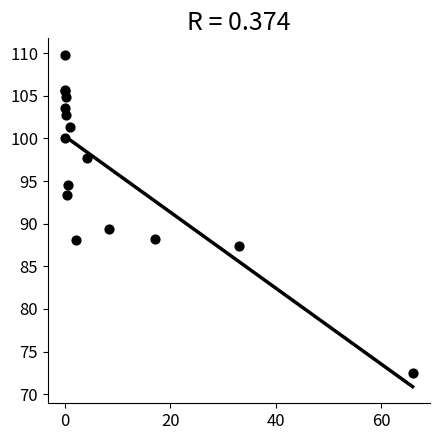

What Y value in the scatter plot is closest to 91?

89.3